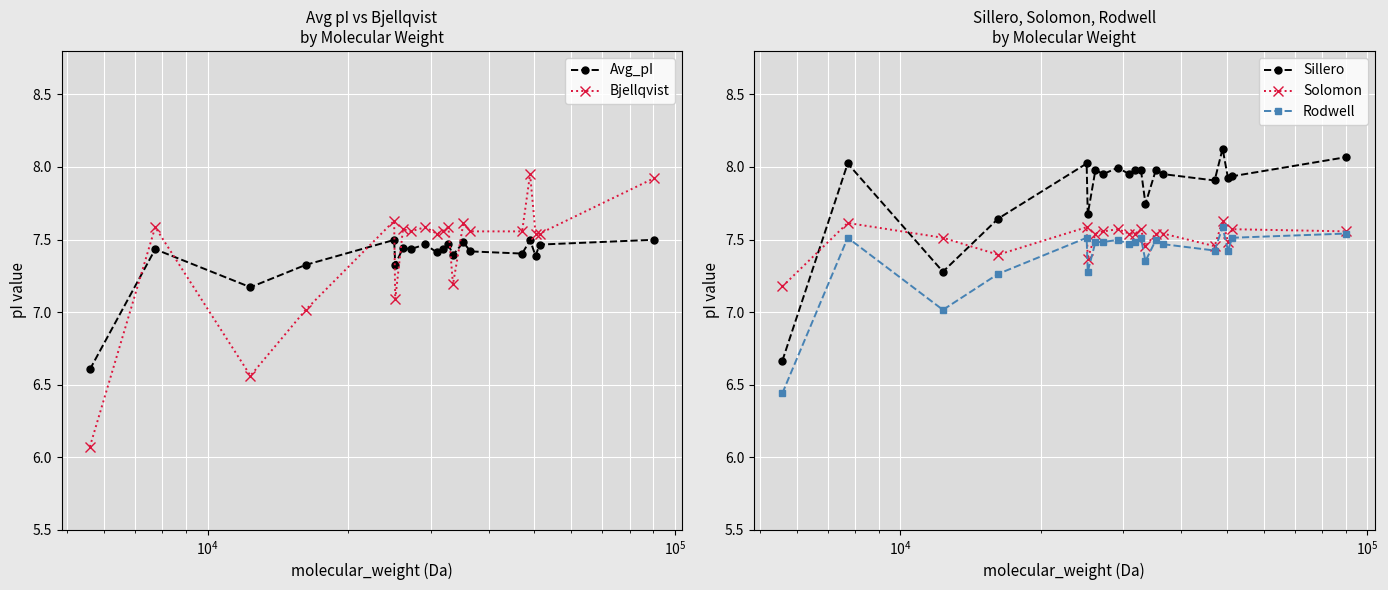

How many times do Bjellqvist and Avg_pI cross each other?

7